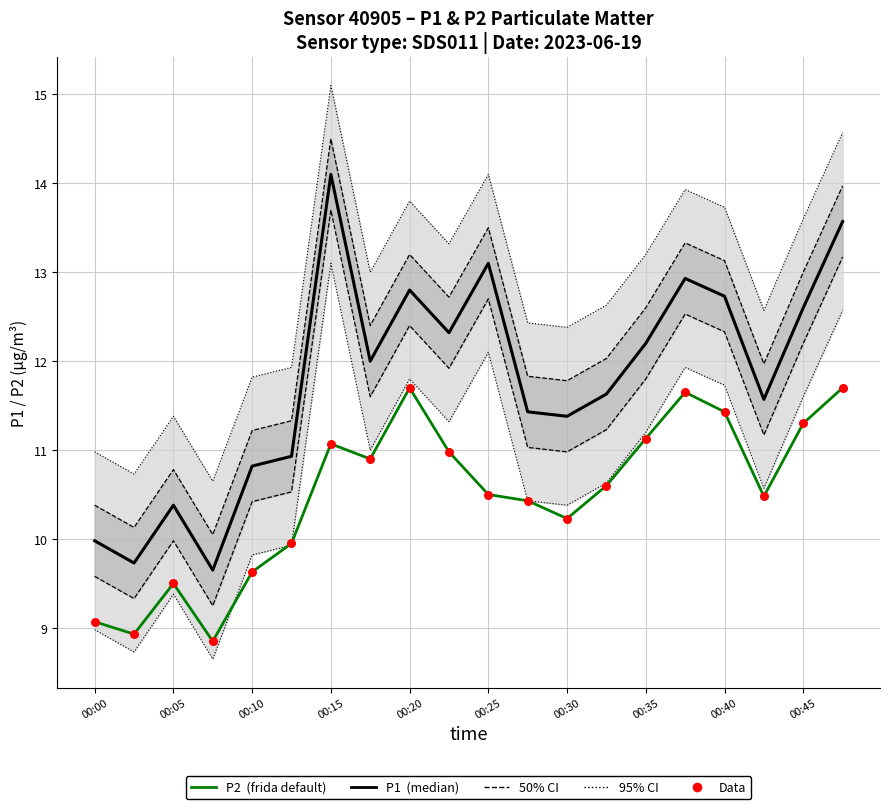

Is the value of Data at 10 greater than the value of P1 (median) at 19?

No